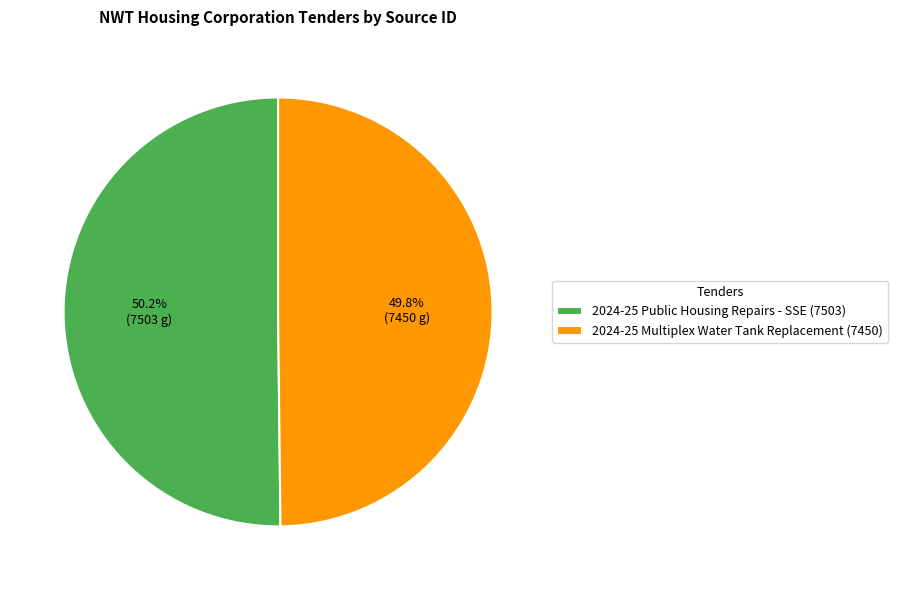

Is it true that 2024-25 Multiplex Water Tank Replacement is 38% of the pie?

False